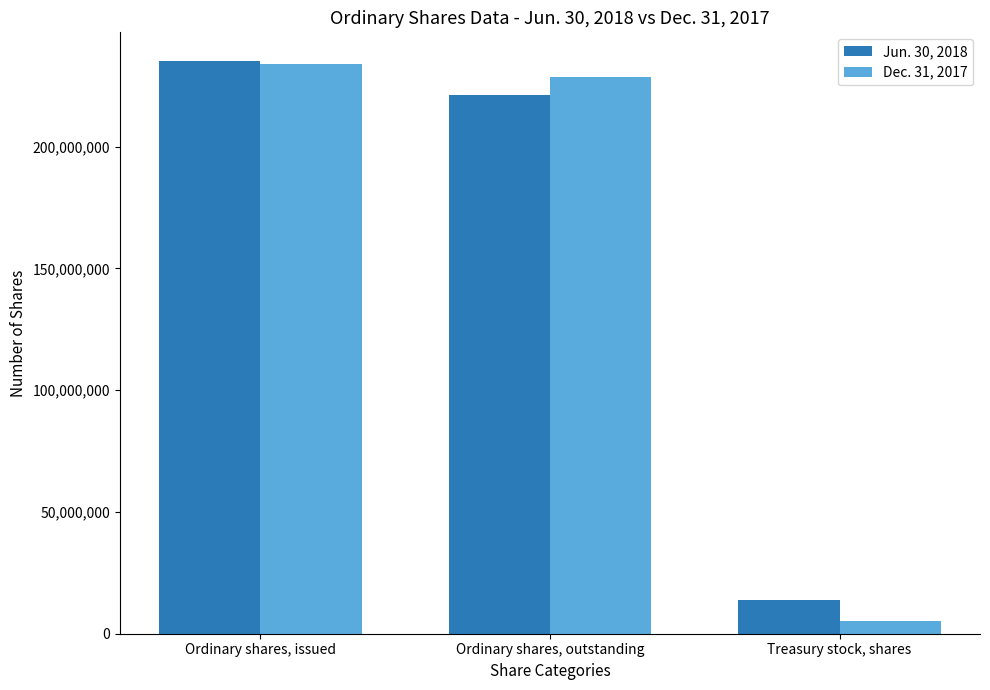

What is the value of the Dec. 31, 2017 bar at the 1st from the left?

233840523